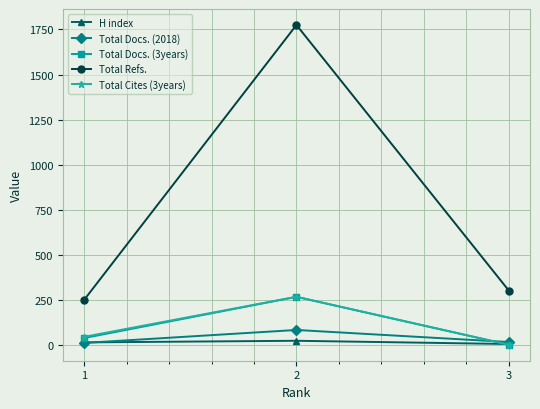

How many lines are shown in the chart?

5